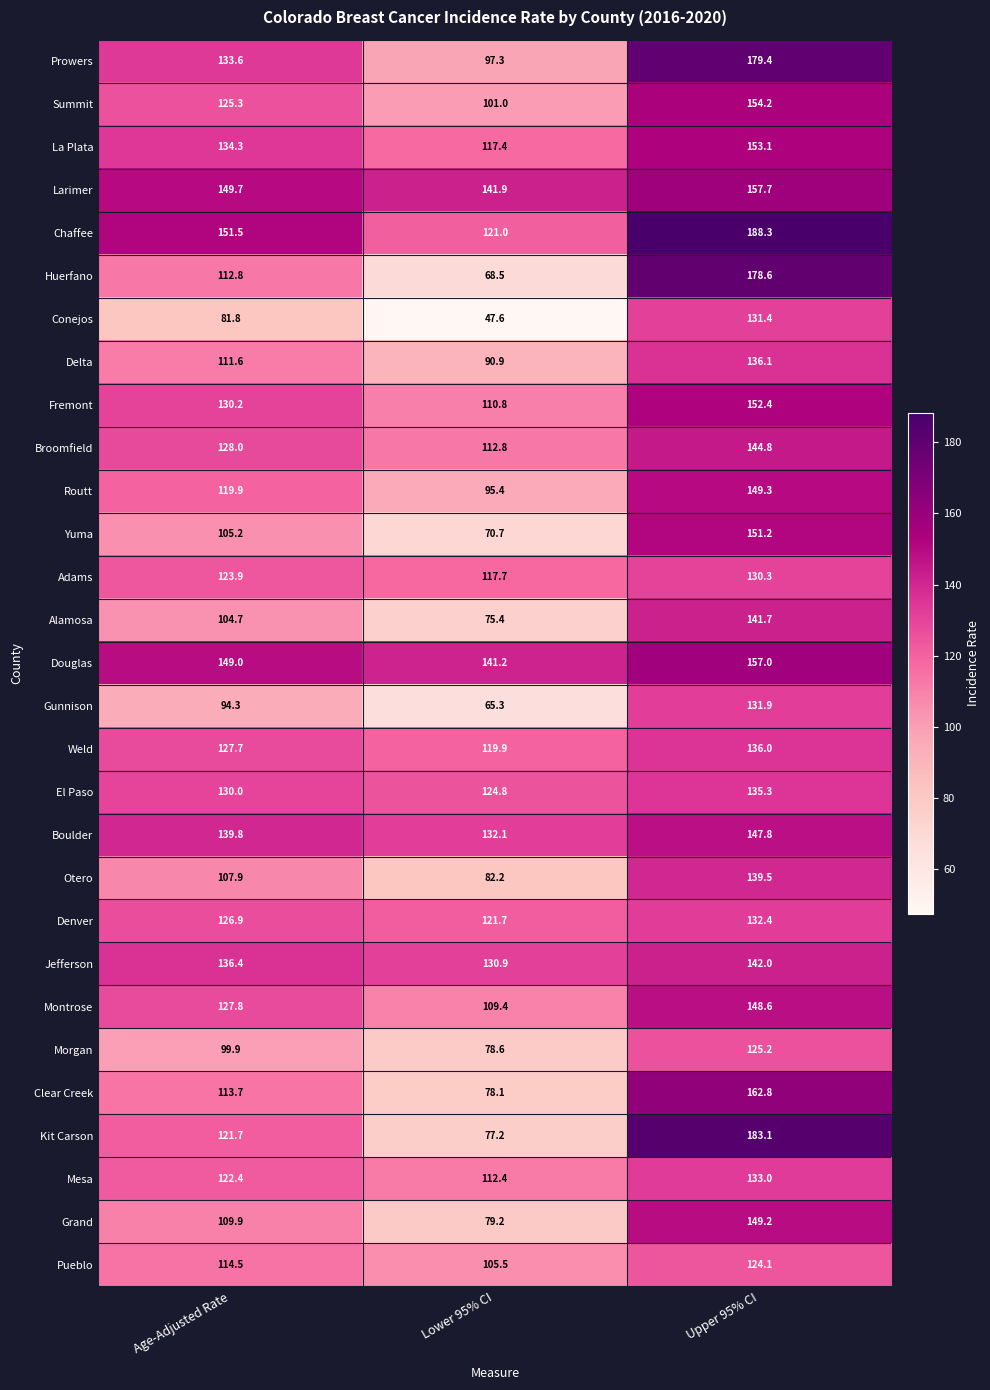

True or false: Fremont has a value of 110.8 at Lower 95% CI.

True